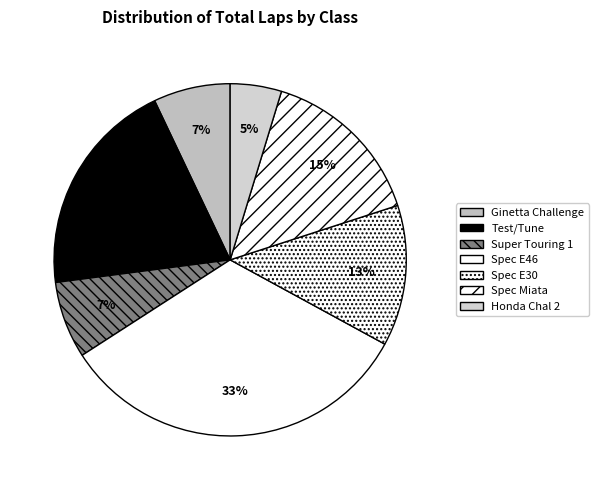

Count the number of slices in the pie.

7